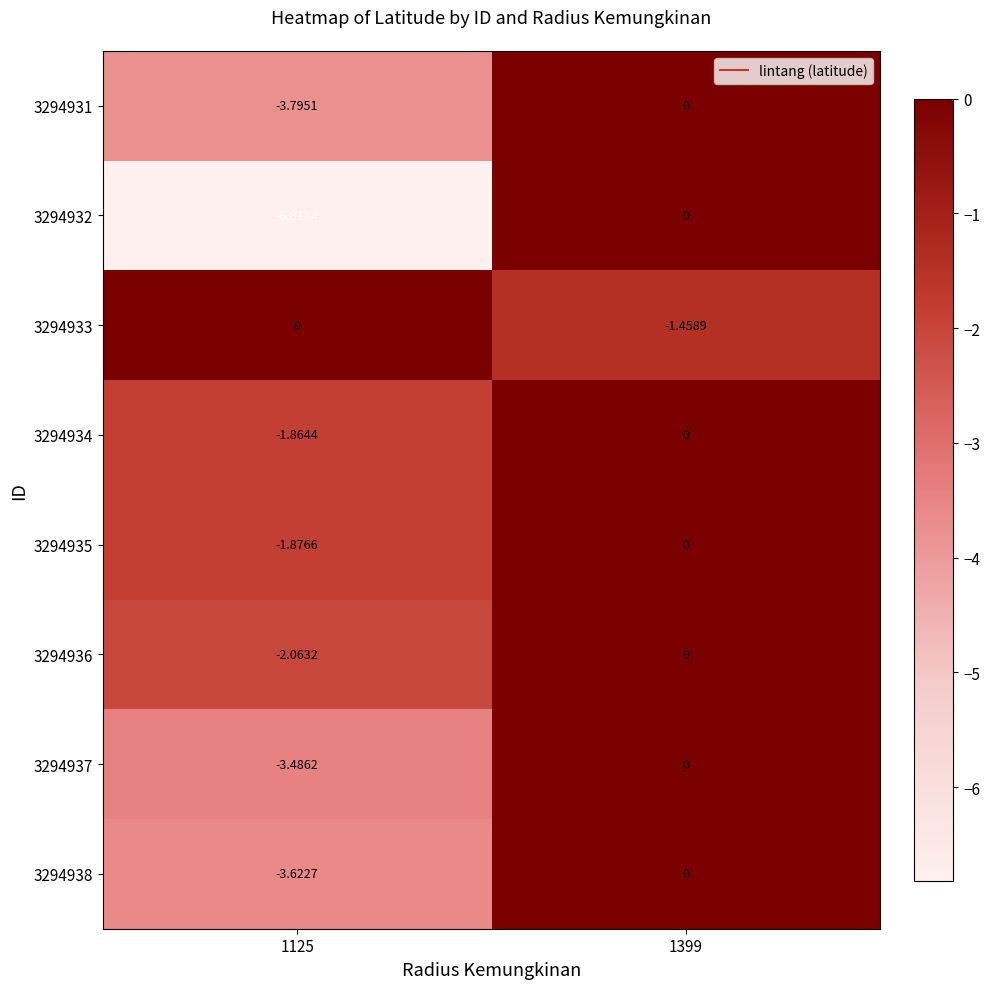

Is the value of 3294931 at 1125 greater than the value of 3294936 at 1399?

No